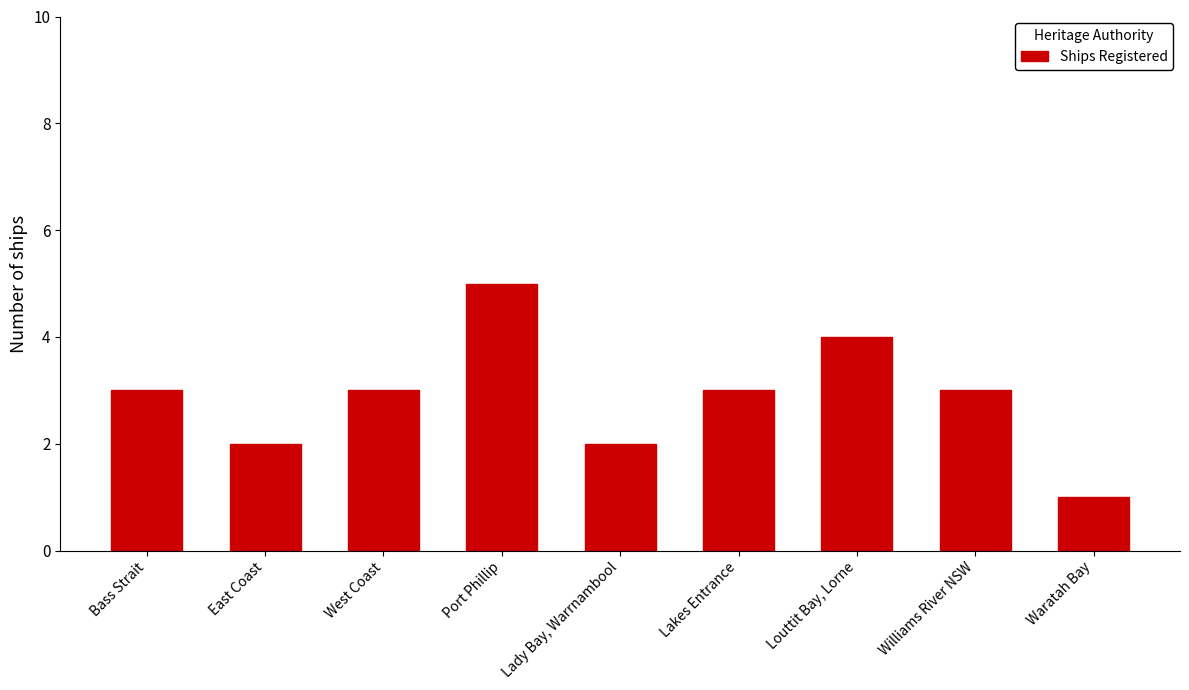

How many series are shown in this chart?

1